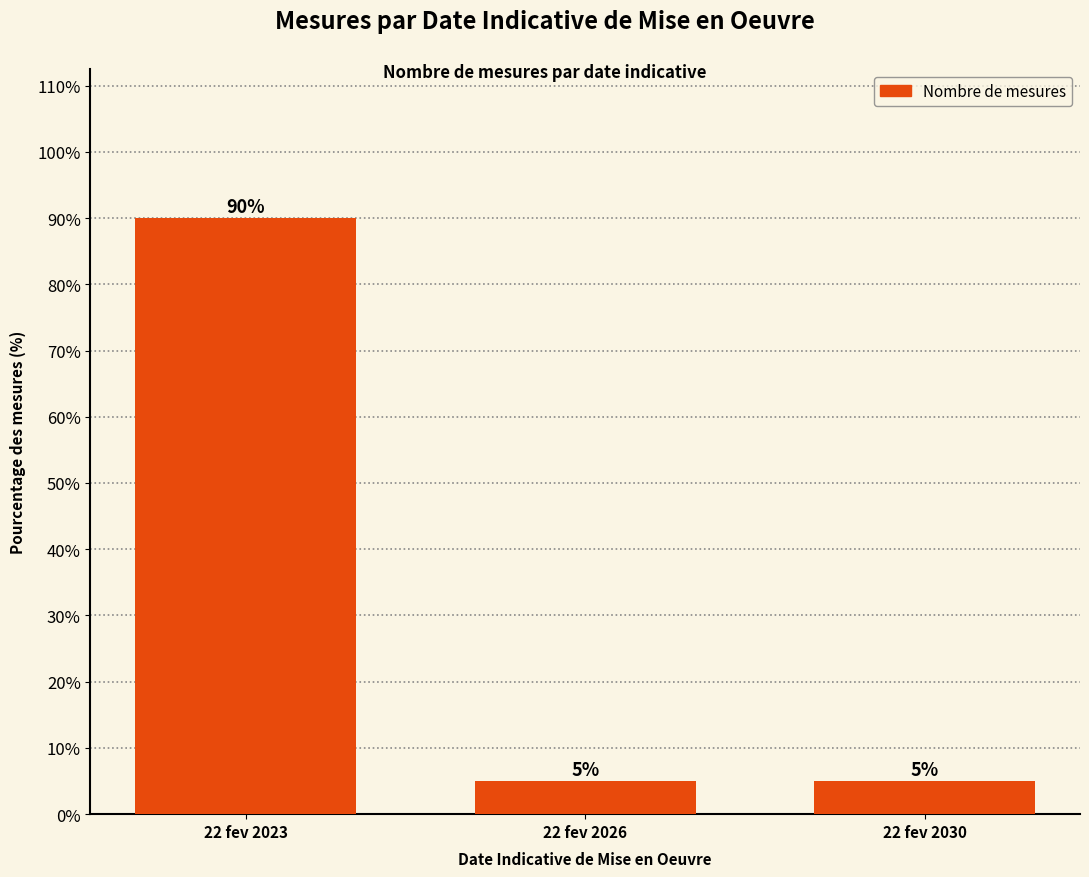

Reading left to right, extract all data points from this chart.

90	5	5